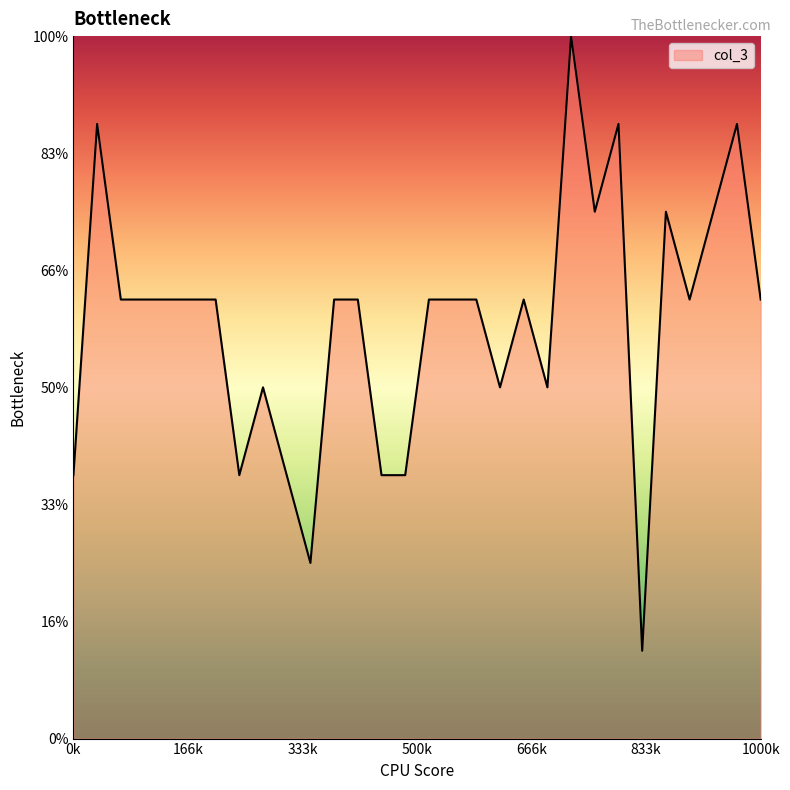

How many points are higher than both their immediate neighbors (excluding endpoints)?

7